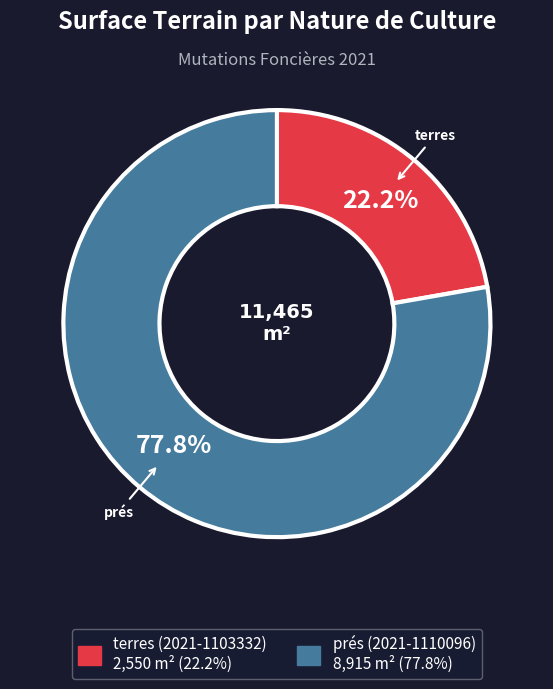

Which slice is the largest?

prés (2021-1110096)